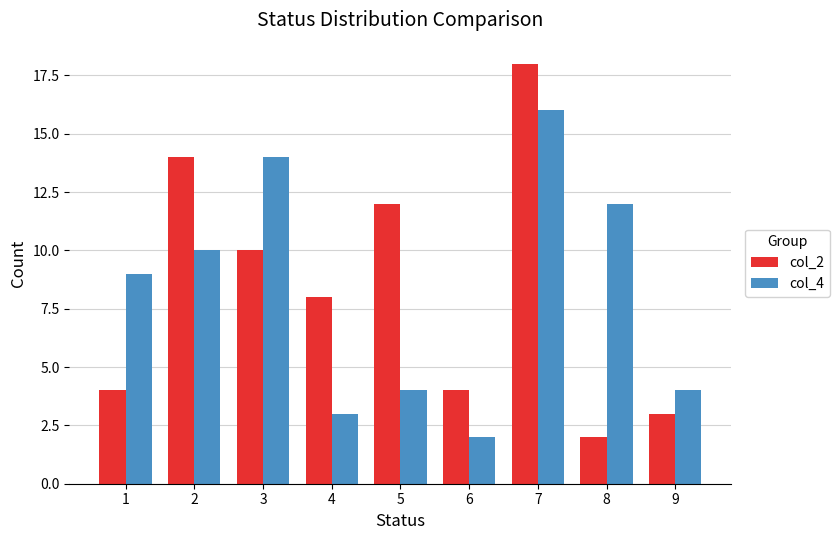

Which series has the widest spread of values?

col_2